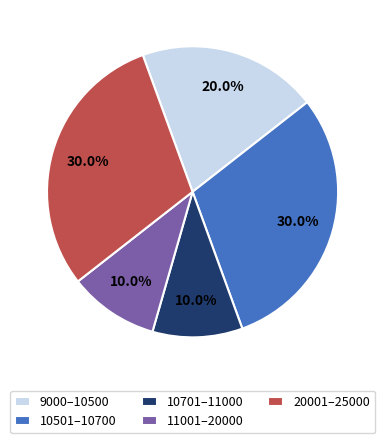

Combined, what portion of the pie is 9000–10500 and 10701–11000?

30.0%